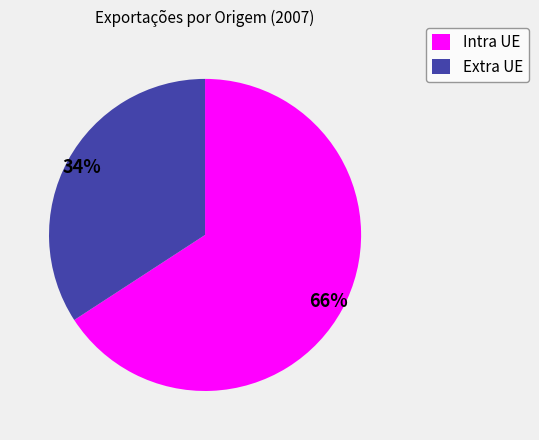

How many segments does this pie chart have?

2